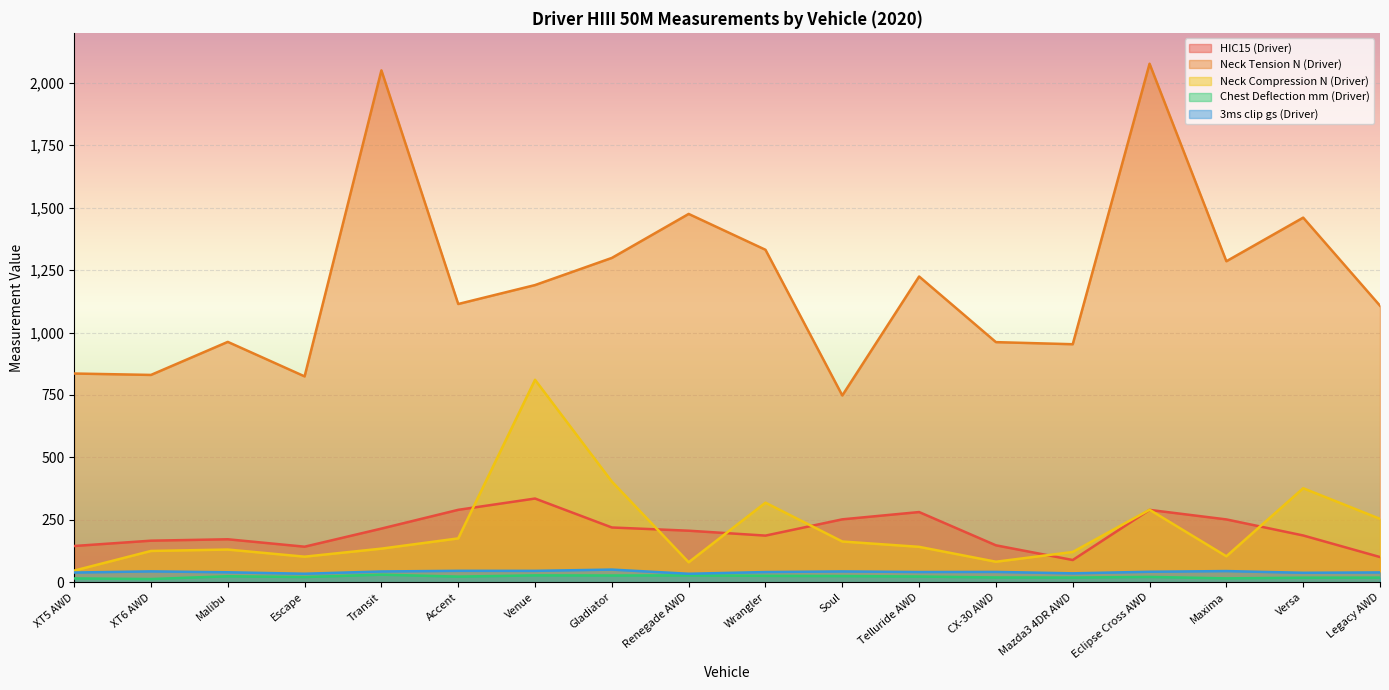

Which series has the largest total across all categories?

Neck Tension N (Driver)